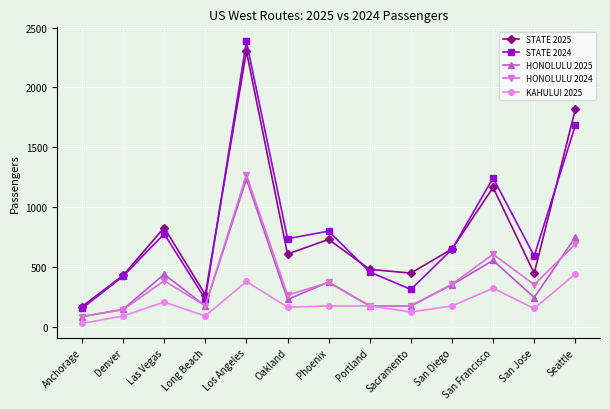

What is the greatest value displayed?

2384